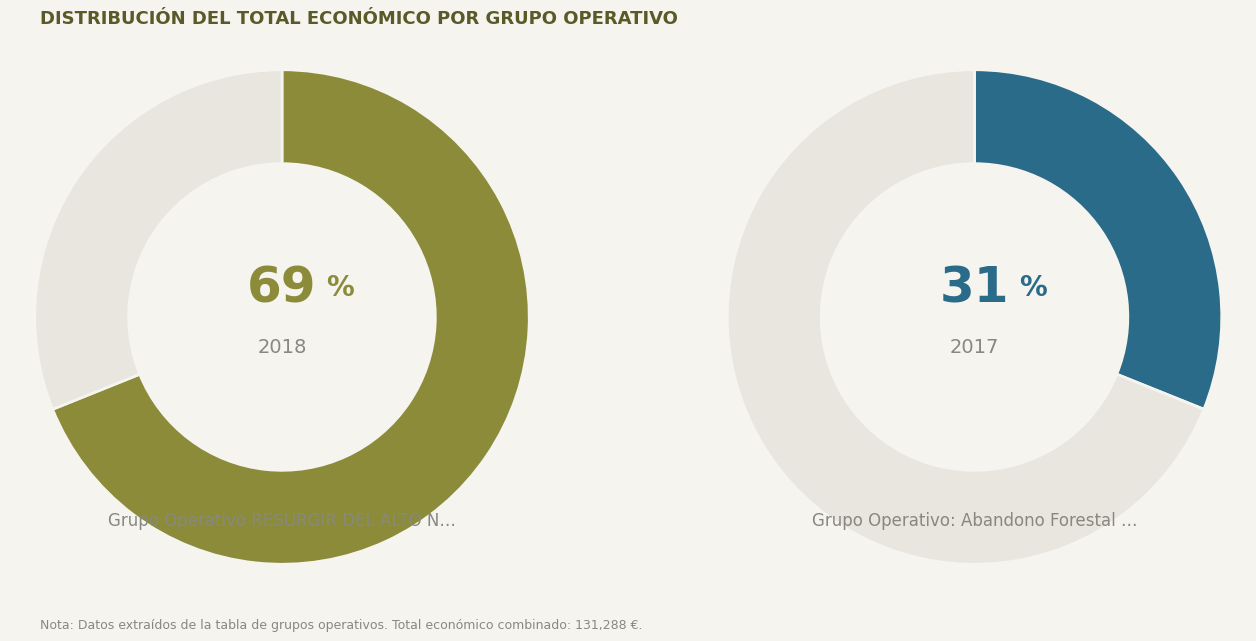

Which category has the smallest portion of the pie?

Grupo Operativo: Abandono Forestal e Rural